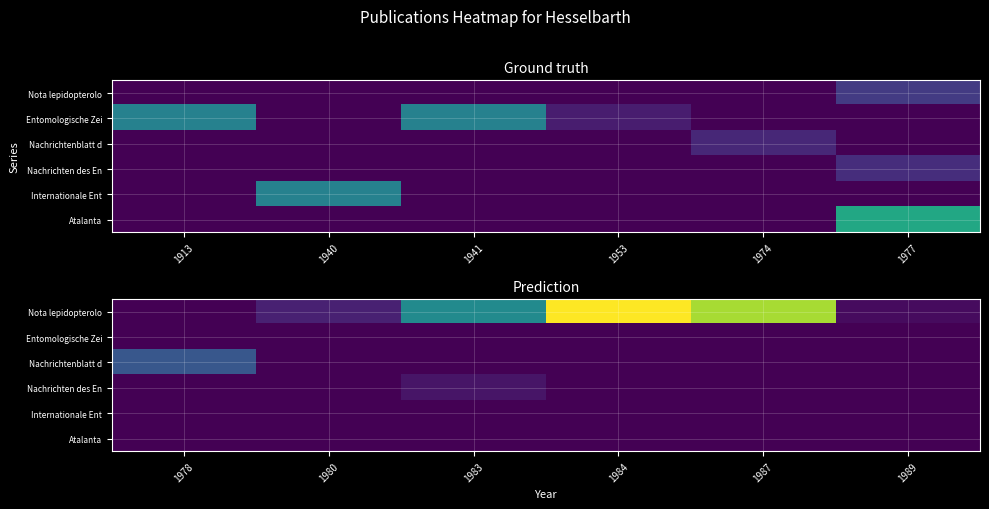

What is the total value across all series at 1983?

134